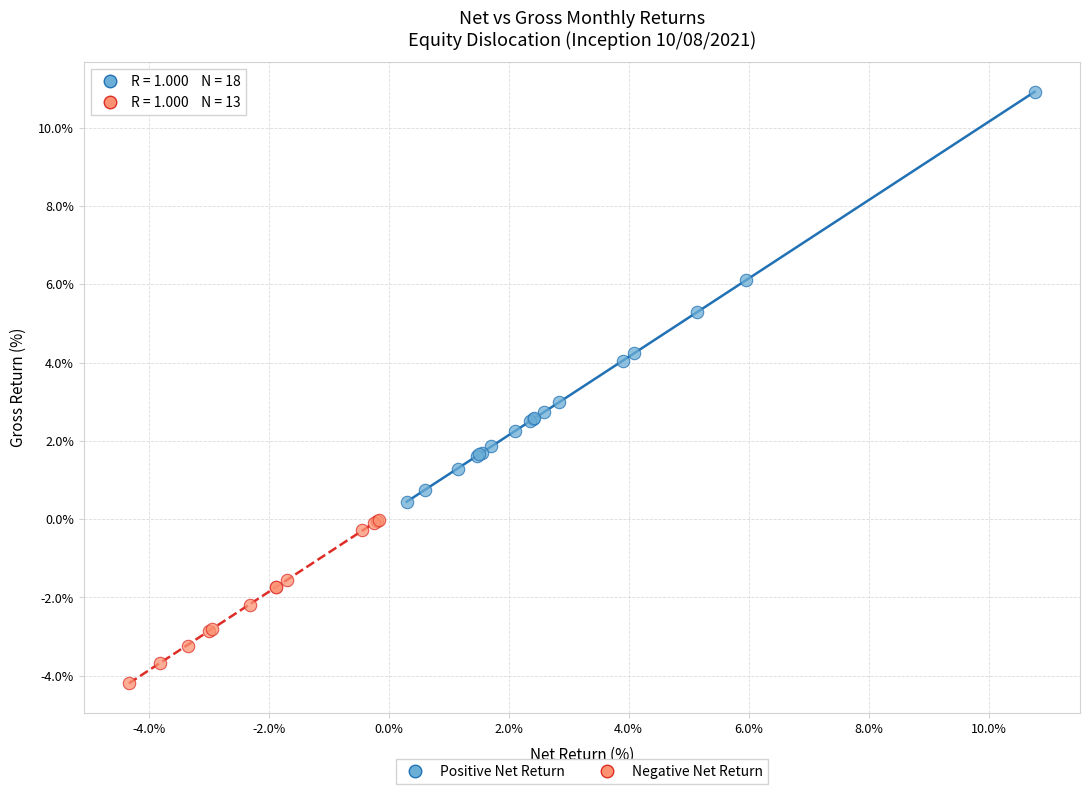

Which series contains the lowest Y value?

Negative Net Return